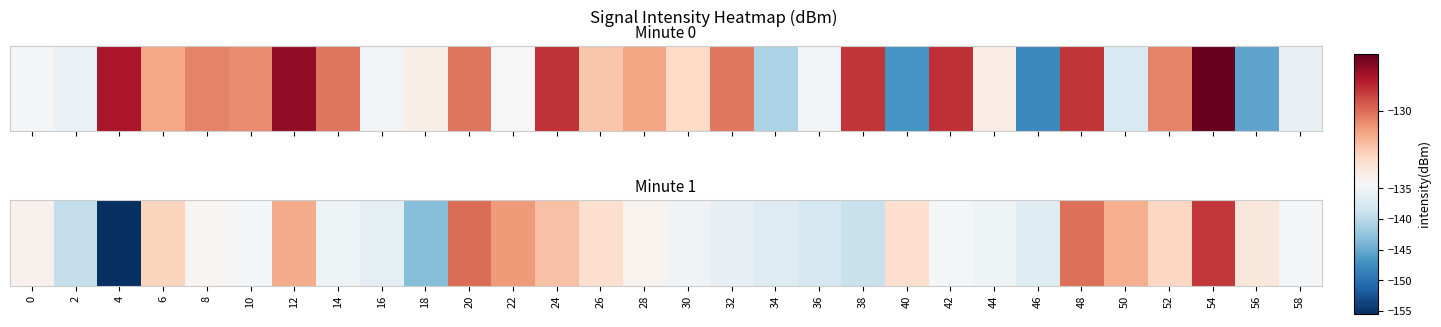

How many values are below -134?

16